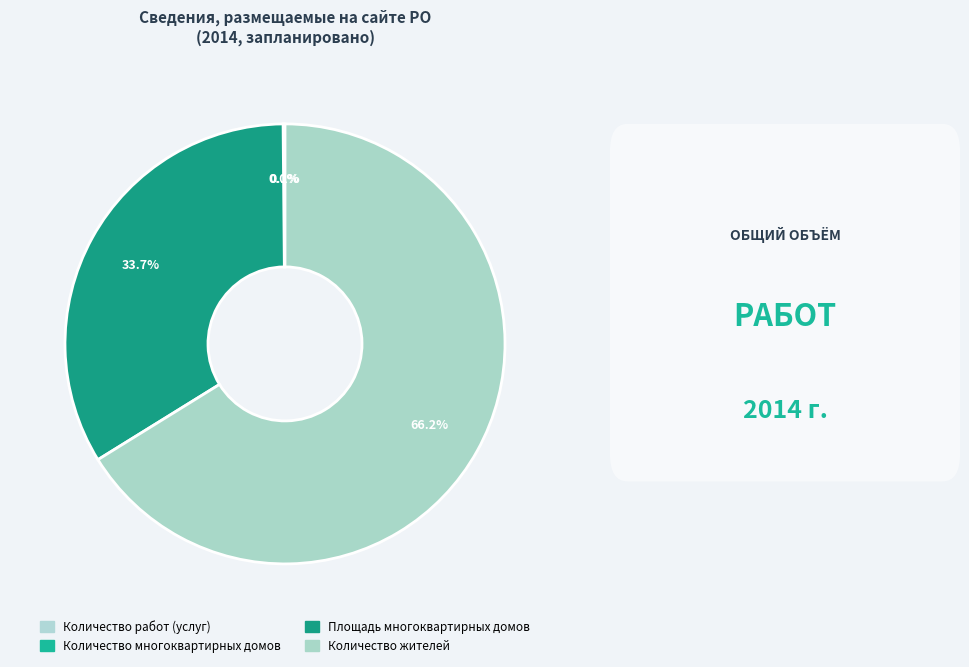

What is the smallest slice in the pie chart?

Количество многоквартирных домов